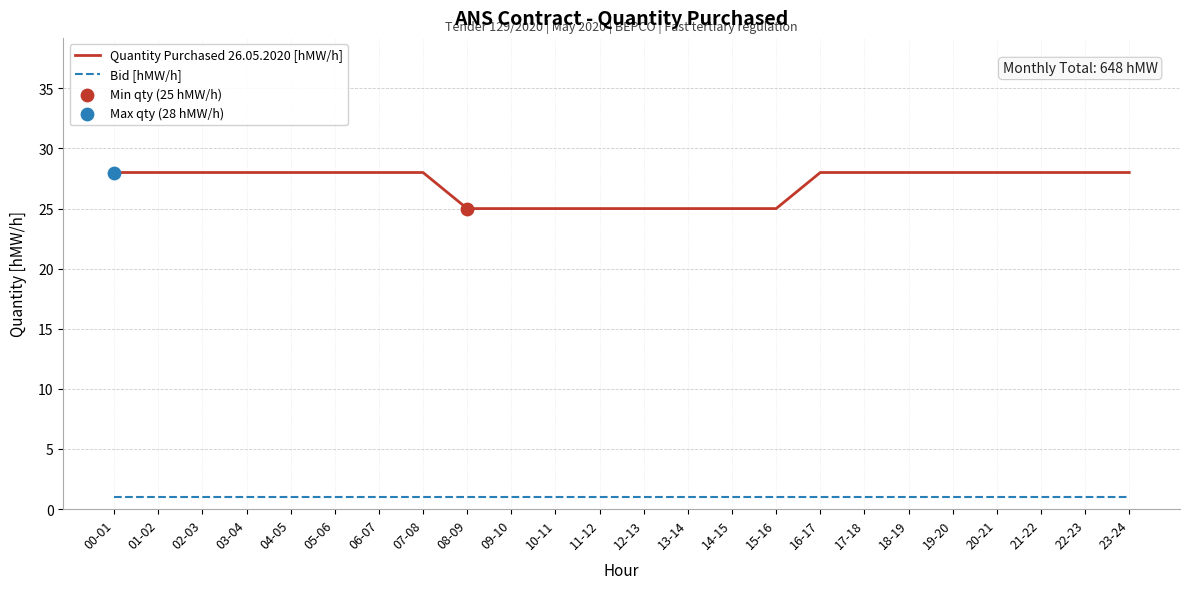

What is the spread (max minus min) of values at 13-14?

24